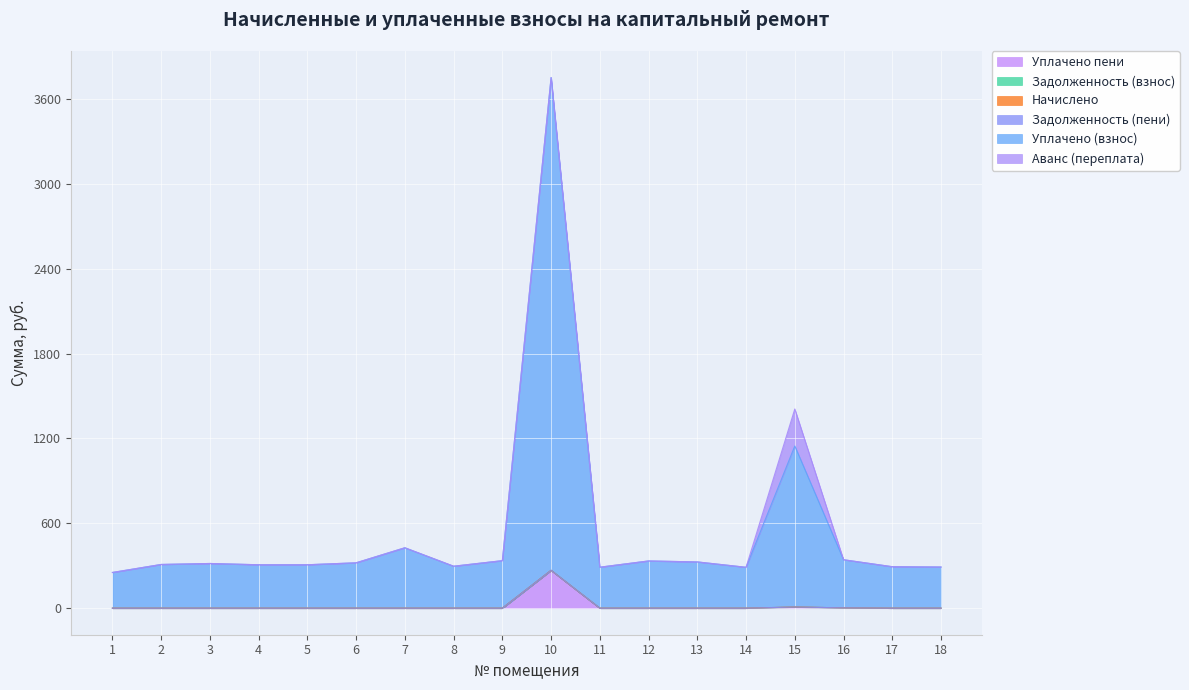

What is the sum of all Уплачено пени values?

278.0